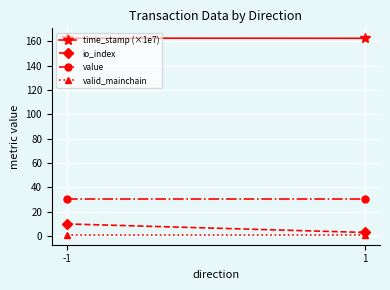

The value of valid_mainchain at 1 is 0.5. True or false?

False